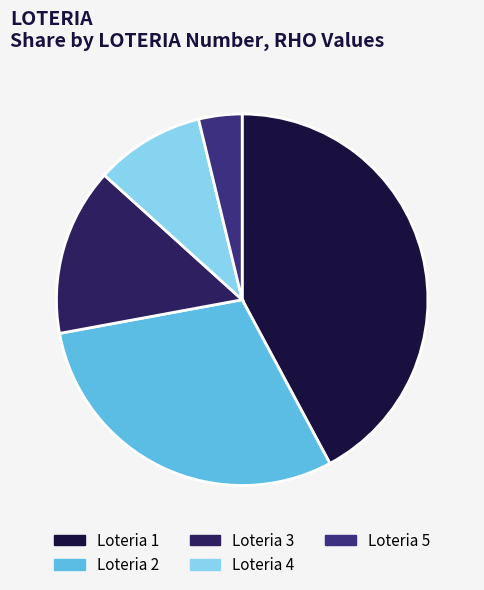

How many segments does this pie chart have?

5